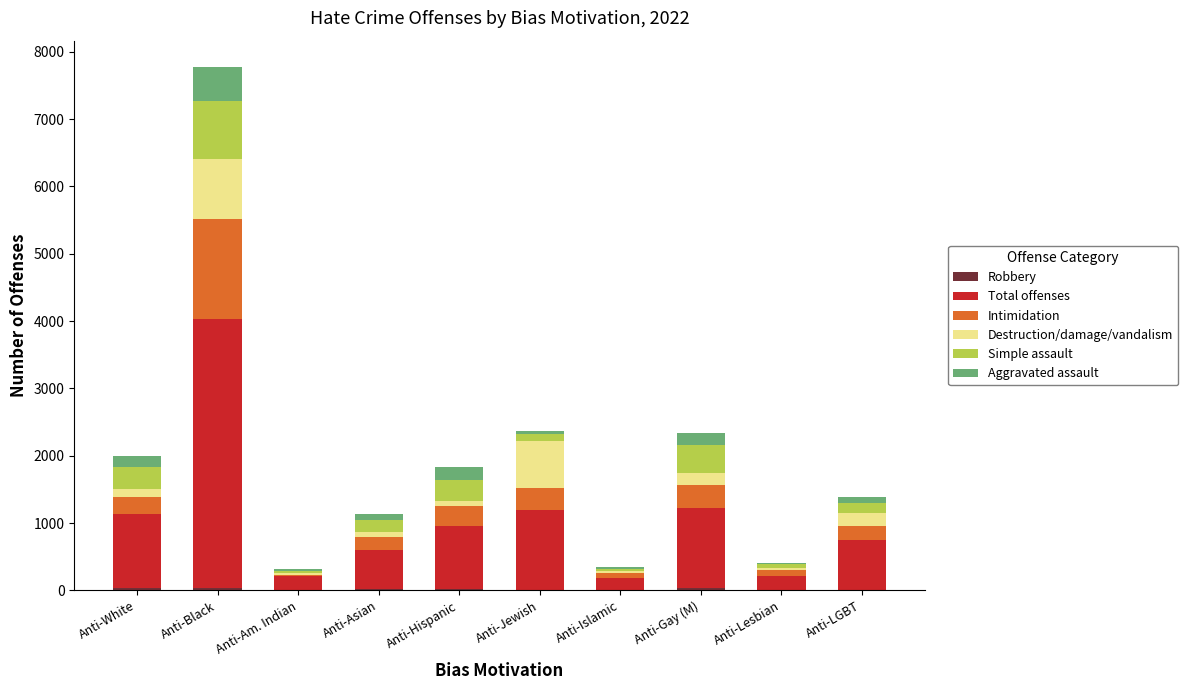

At which category is the sum across all series the highest?

Anti-Black